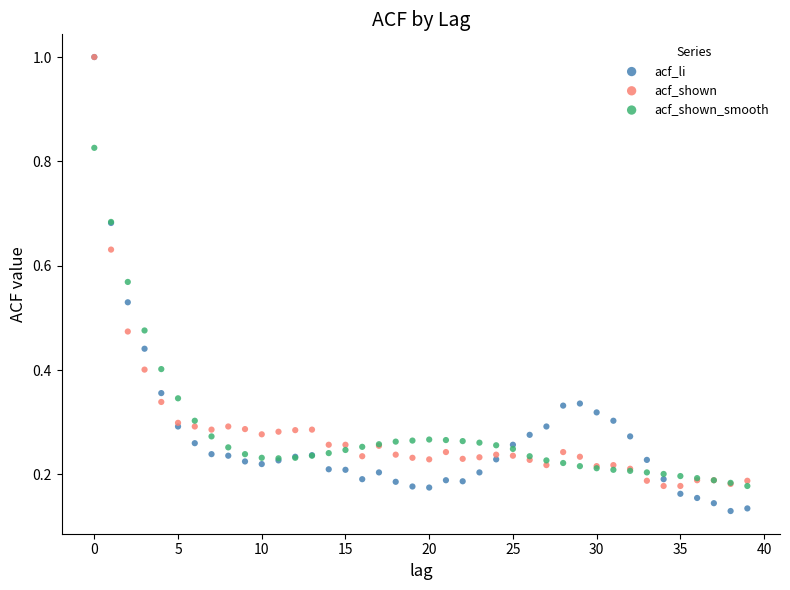

What are all the series names shown in the legend?

acf_li, acf_shown, acf_shown_smooth